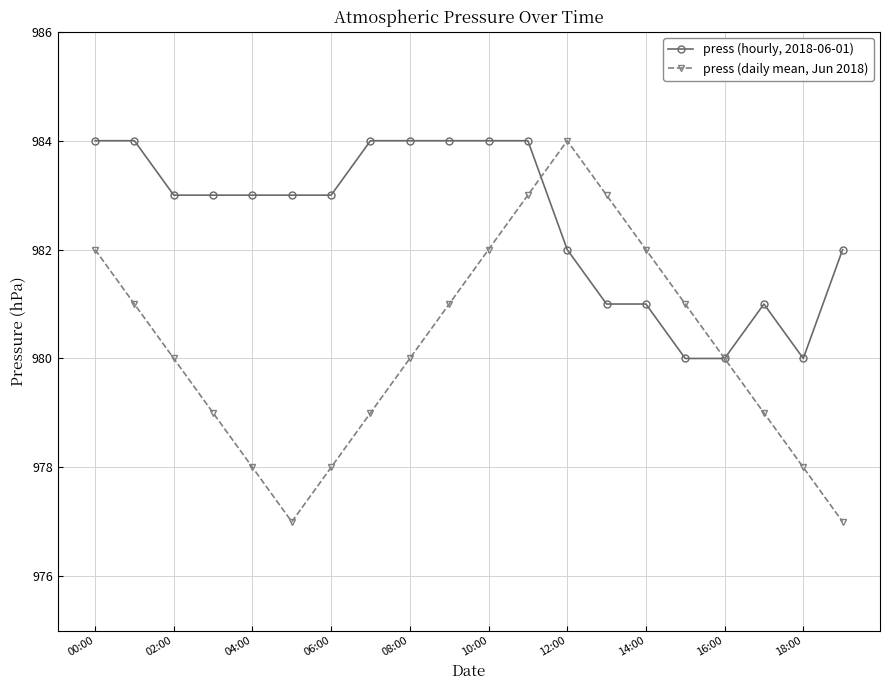

How many interior local peaks does the press (daily mean, Jun 2018) series have?

1